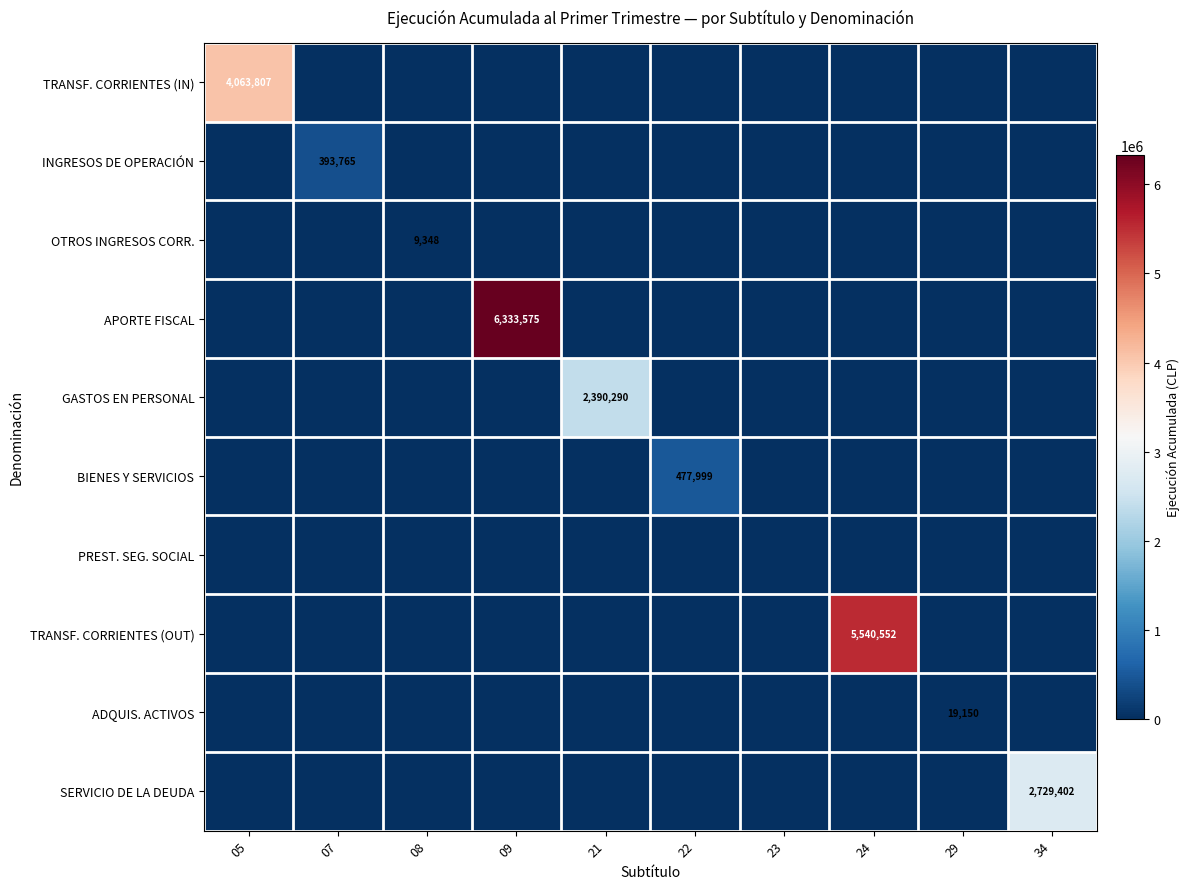

What is the difference between the maximum and second lowest values in the ADQUIS. ACTIVOS series?

19150